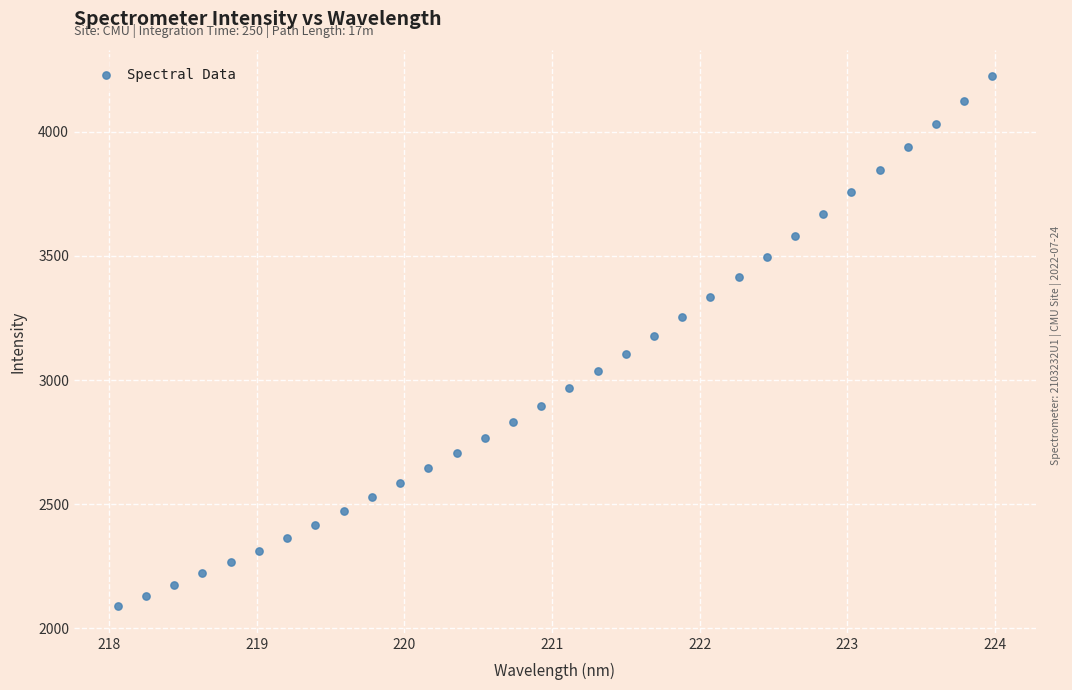

What is the range of Y values (max minus min)?

2132.7